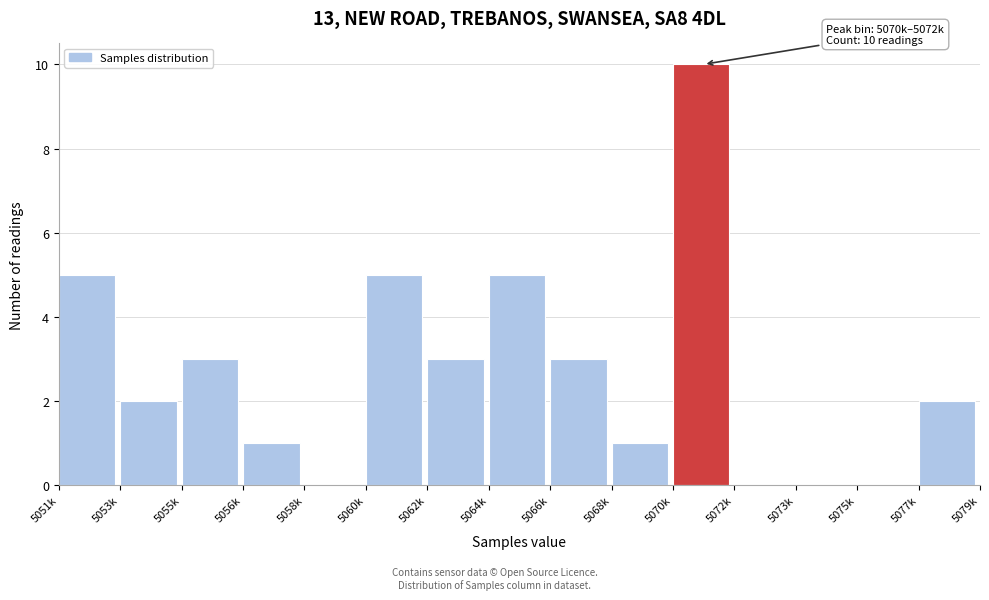

Reading left to right, list all the values displayed in this chart.

5051k=5	5053k=2	5055k=3	5056k=1	5058k=0	5060k=5	5062k=3	5064k=5	5066k=3	5068k=1	5070k=10	5072k=0	5073k=0	5075k=0	5077k=2